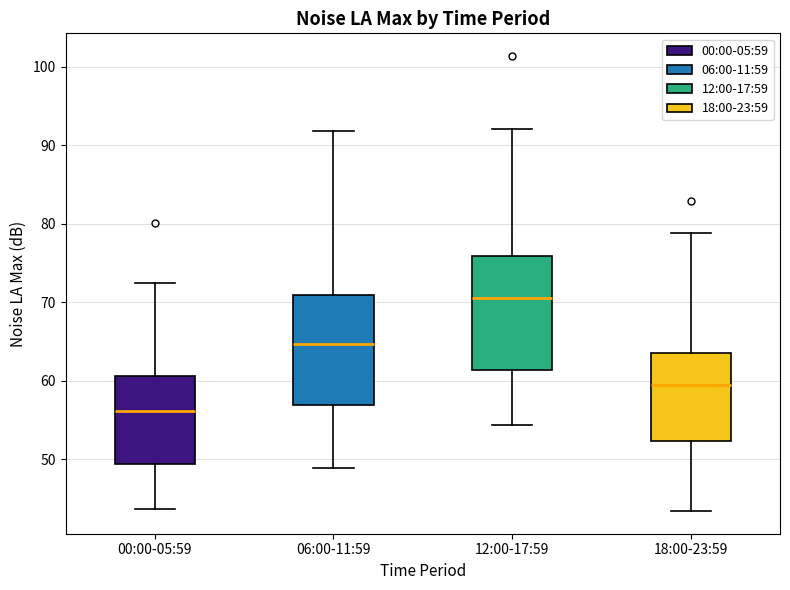

Reading left to right, read every box against the y-axis: the position of its median line, the range the box covers, and the ends of its whiskers. The values are not printed on the chart, so give them approximately, as read against the axis.

00:00-05:59: median 56, box 49 to 61, whiskers 44 to 72
06:00-11:59: median 65, box 57 to 71, whiskers 49 to 92
12:00-17:59: median 70, box 61 to 76, whiskers 54 to 92
18:00-23:59: median 59, box 52 to 63, whiskers 43 to 79